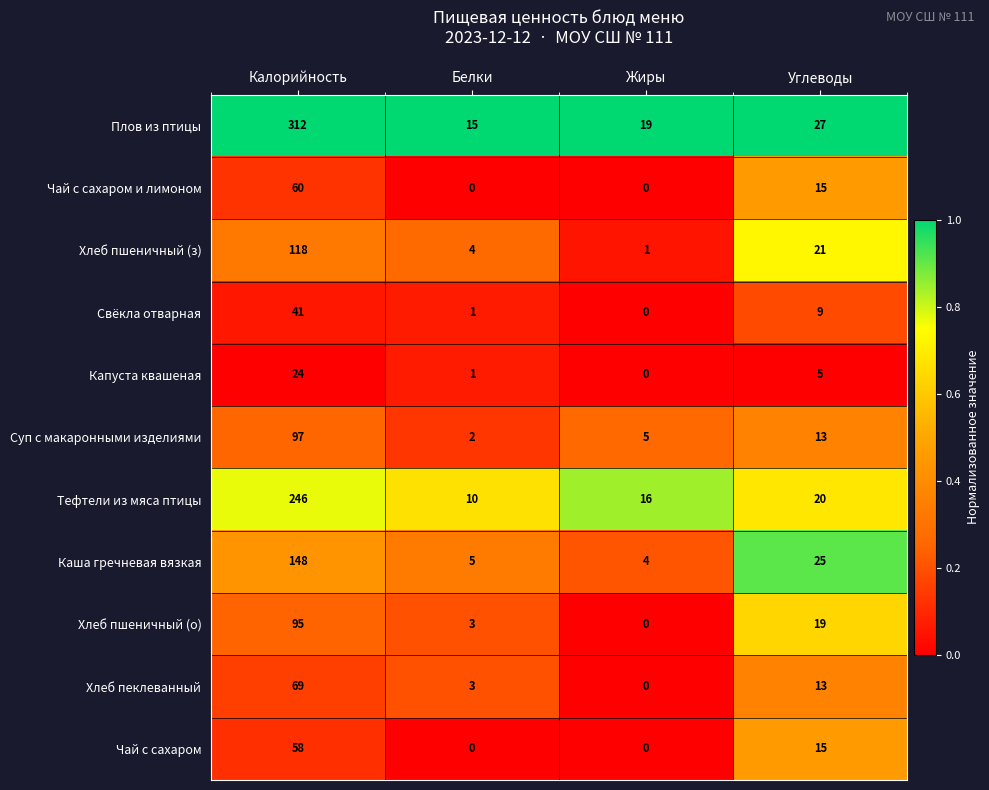

Which series changed the most between Калорийность and Жиры?

Плов из птицы